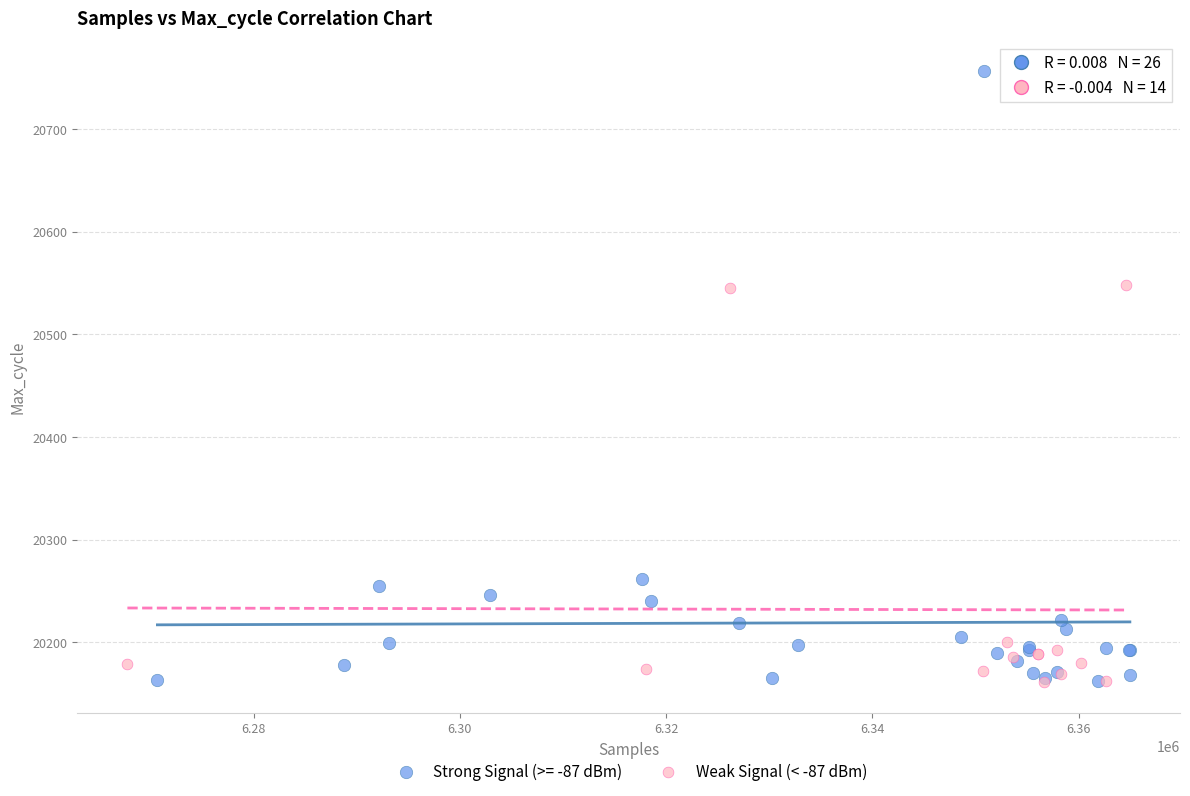

Which series has the widest spread of Y values?

Strong Signal (>= -87 dBm)